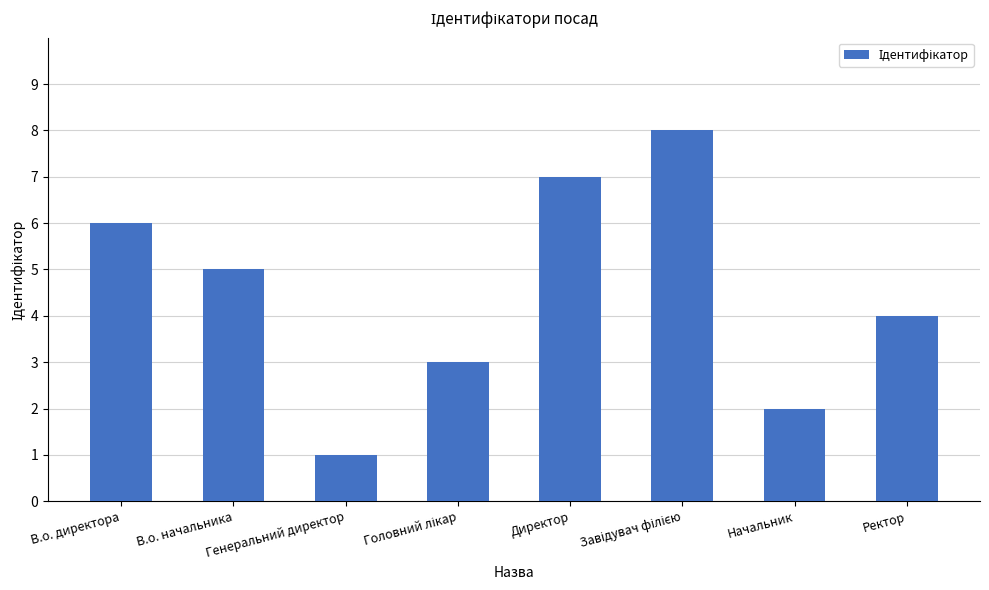

How many values are between 3 and 7?

5